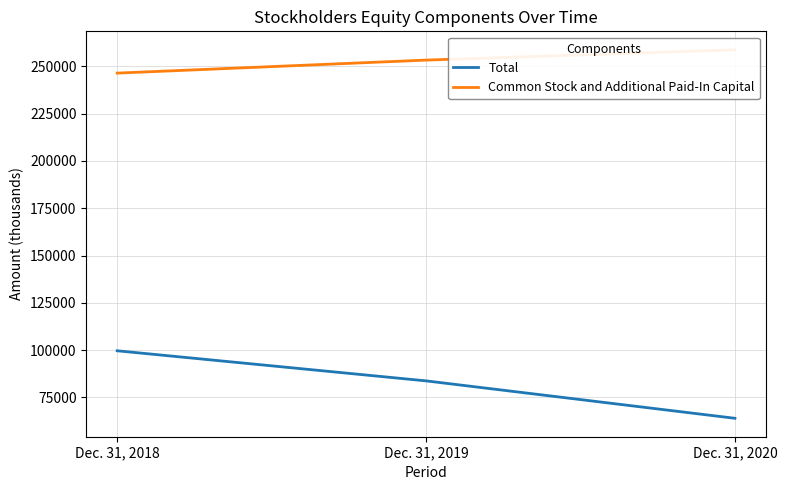

At which category is the sum across all series the highest?

Dec. 31, 2018